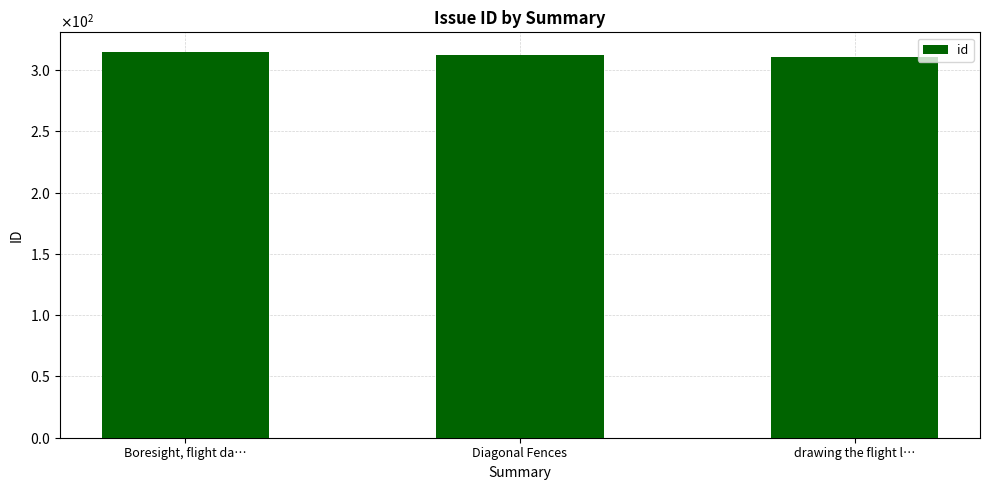

Reading left to right, transcribe all the data shown in this chart.

Boresight, flight da…=315	Diagonal Fences=312	drawing the flight l…=311